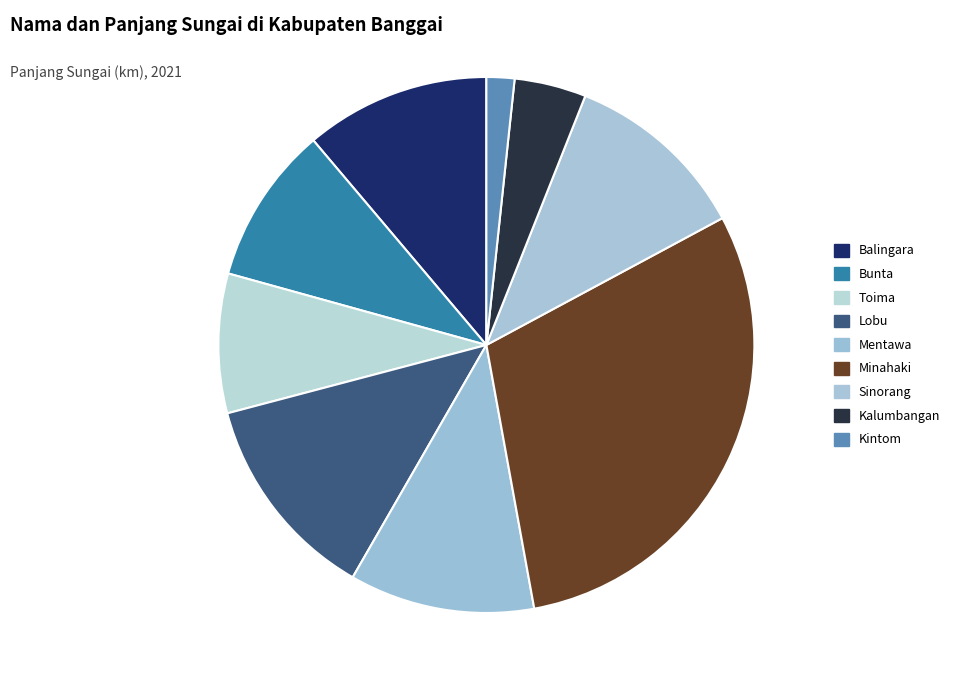

Does any single category account for the majority?

No